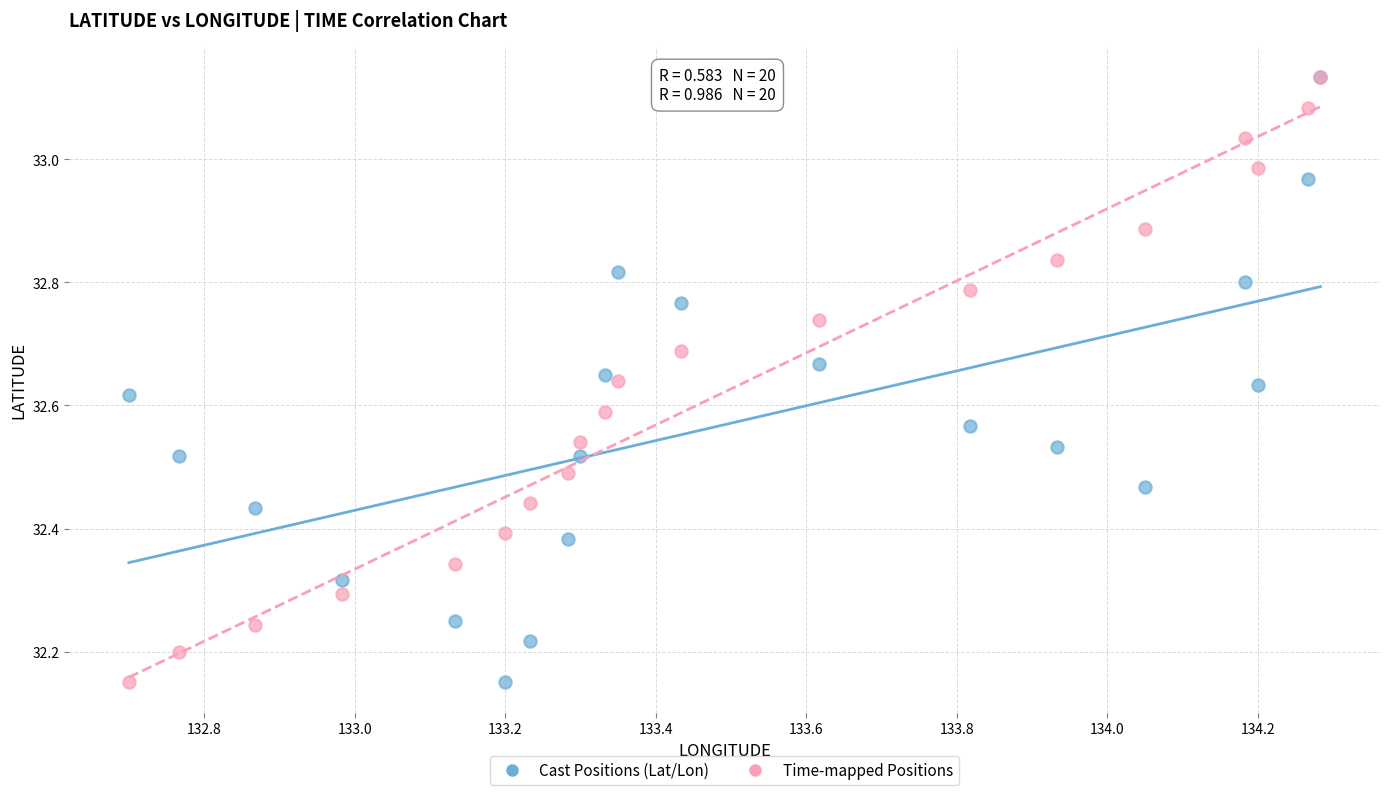

What are all the series names shown in the legend?

Cast Positions (Lat/Lon), Time-mapped Positions